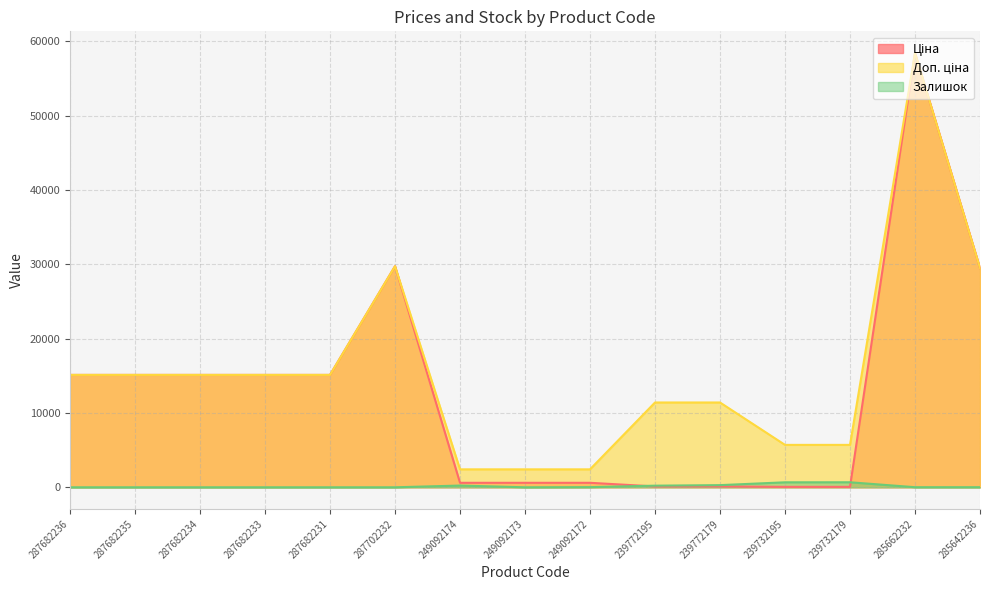

At how many categories does at least one series exceed 38347?

1